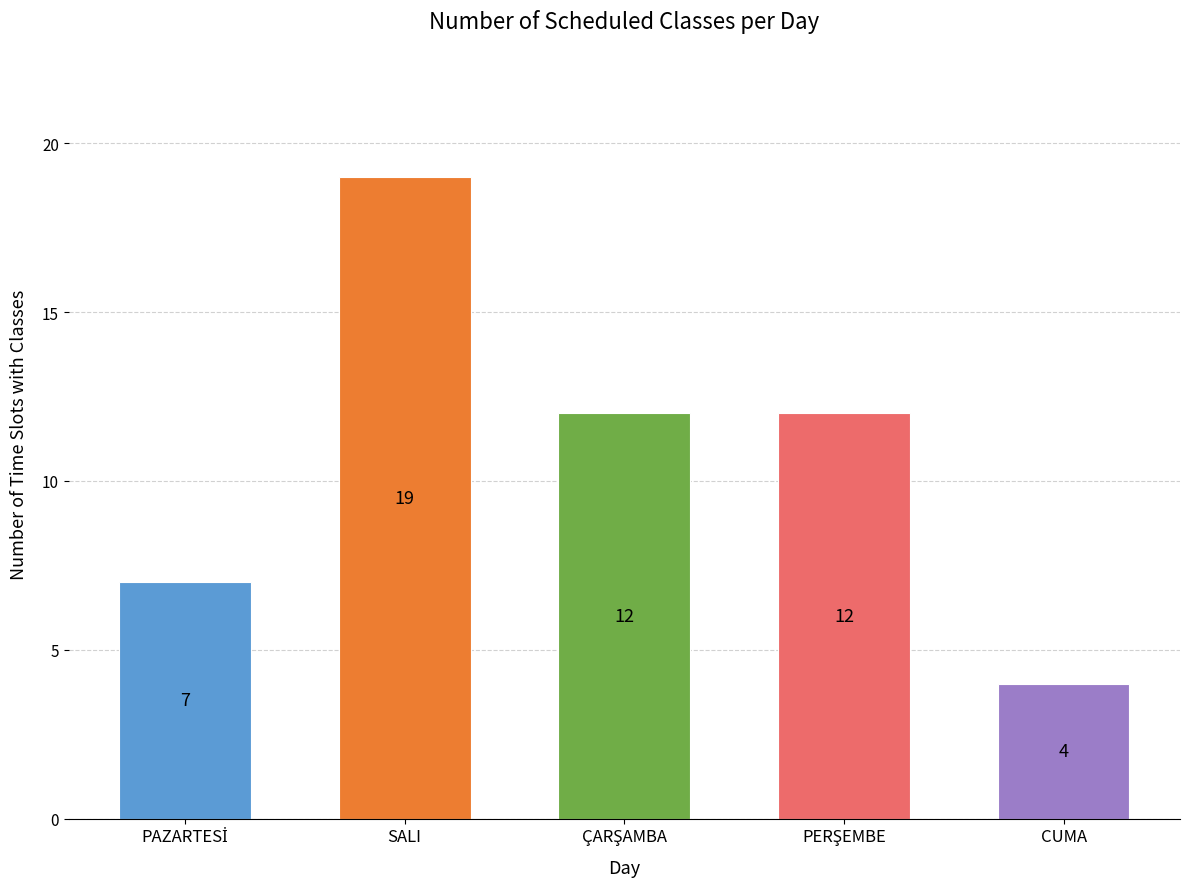

How many values are between 7 and 12?

3